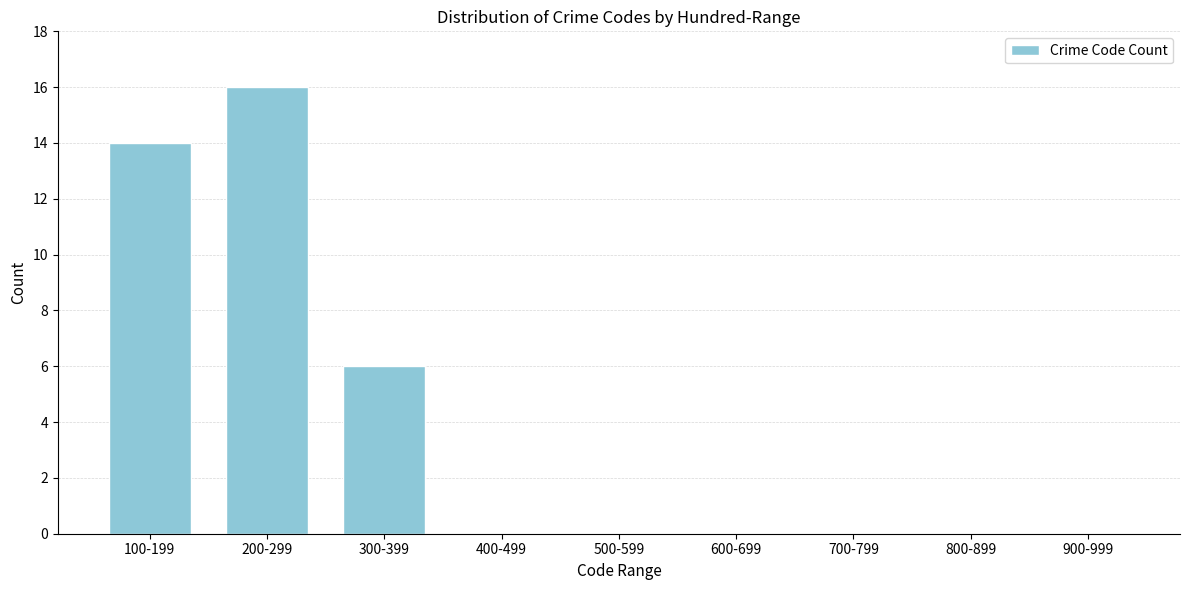

Reading left to right, what are all the values shown in this chart?

100-199=14	200-299=16	300-399=6	400-499=0	500-599=0	600-699=0	700-799=0	800-899=0	900-999=0